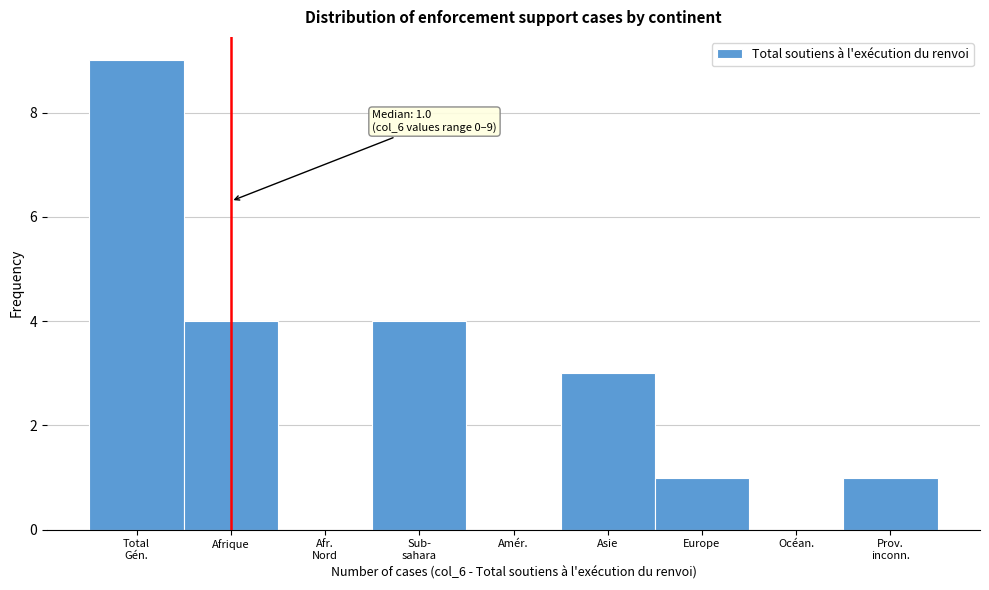

What is the approximate value at Asie?

3